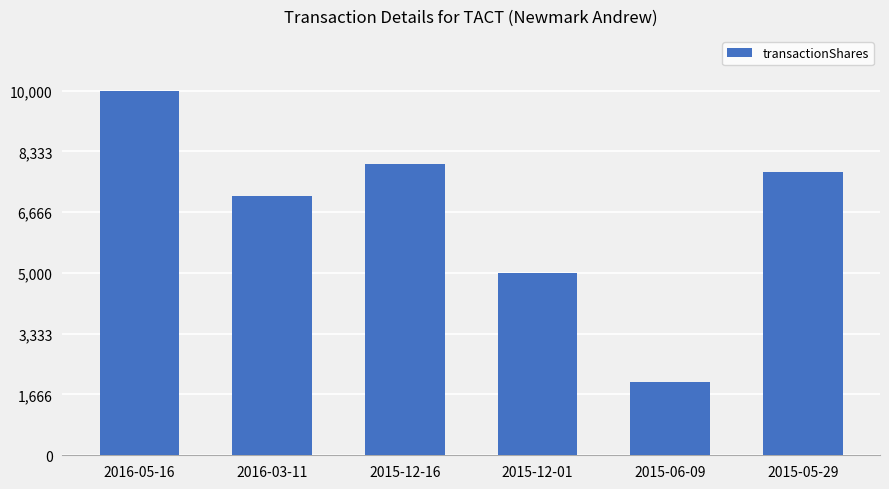

What is the difference between the maximum and minimum values?

7983